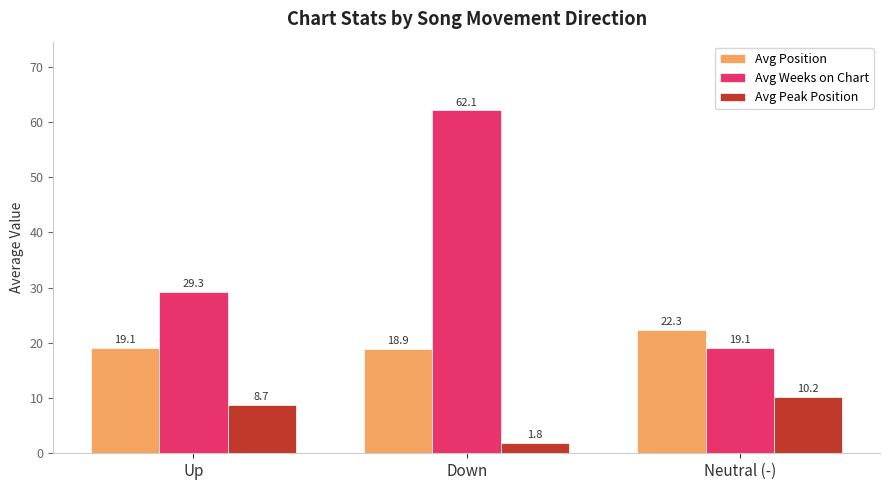

List the labels in order of Avg Peak Position value, largest first.

Neutral (-), Up, Down